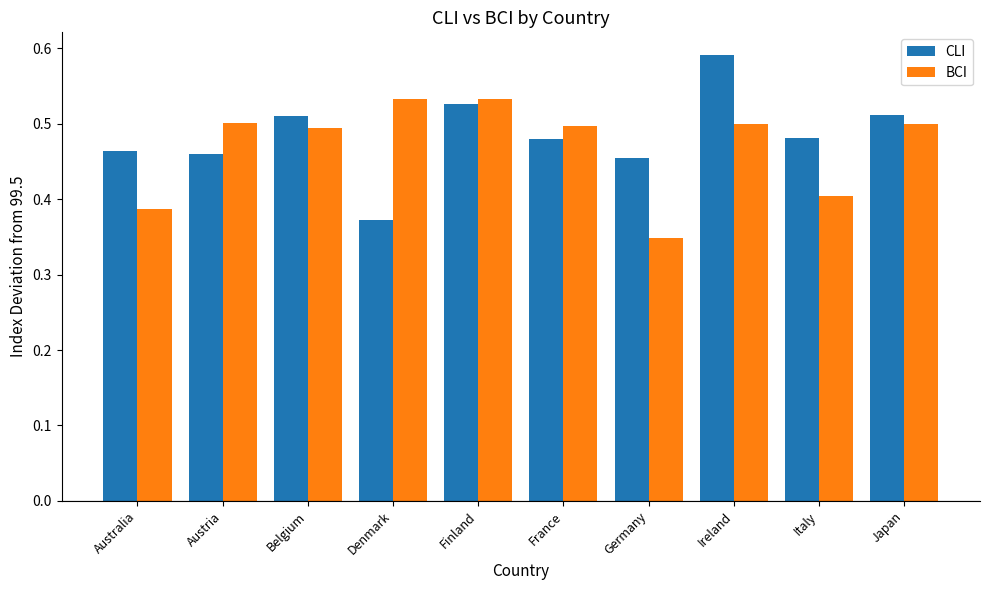

What is the label of the 7th bar from the right?

Denmark